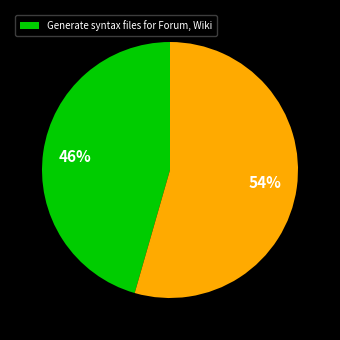

To the nearest percent, what is the average slice percentage?

50%